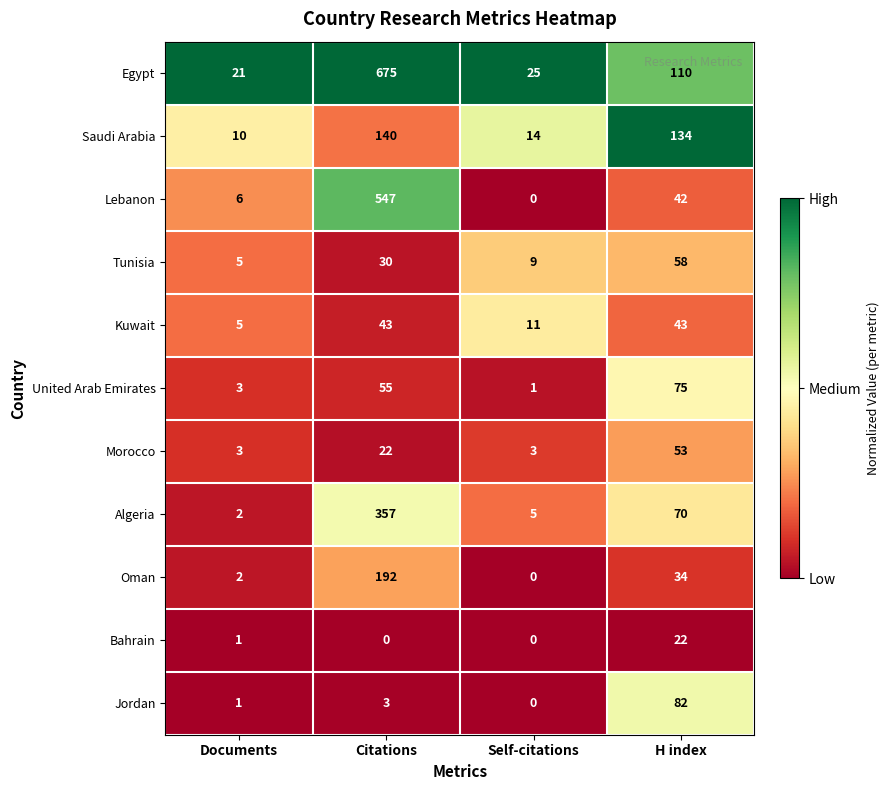

The value of United Arab Emirates at H index is 125. True or false?

False